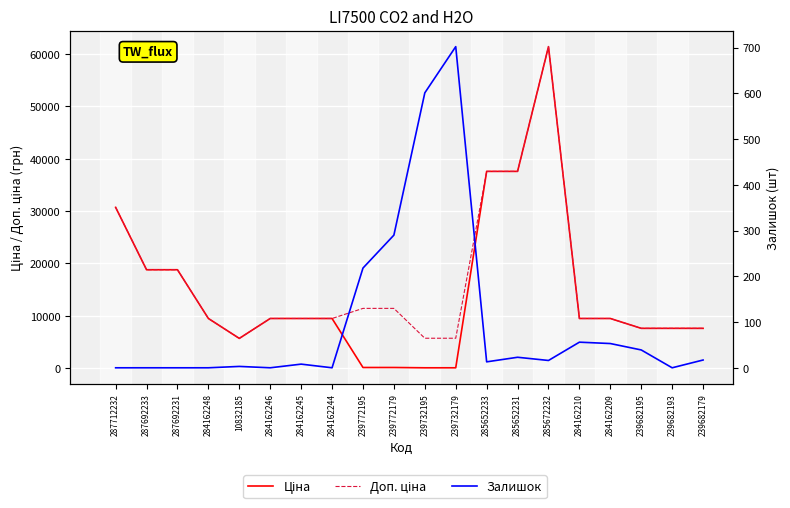

True or false: Доп. ціна has more than 0 points higher than both neighbors.

True